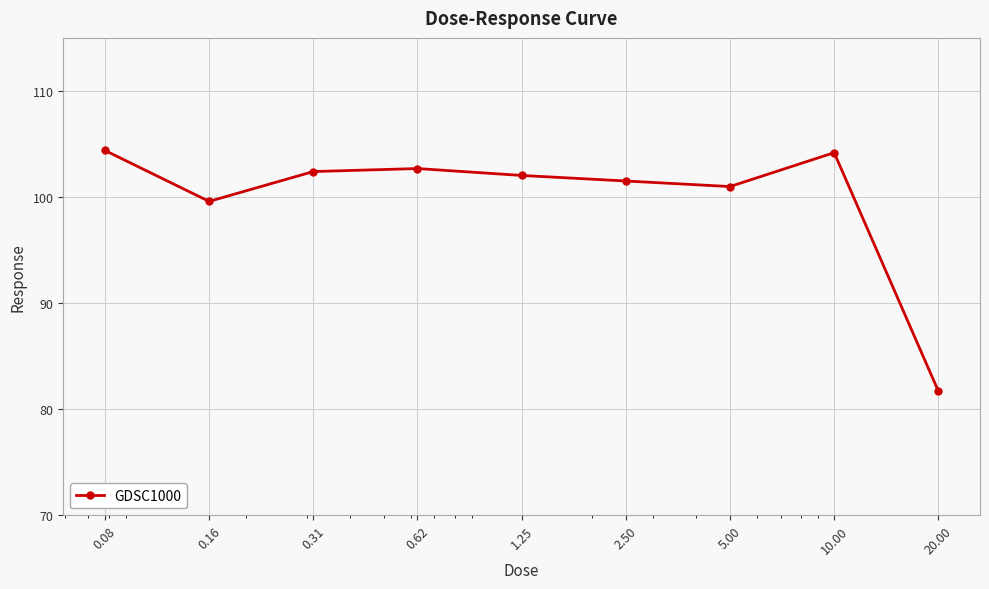

How many data points does each series have?

9